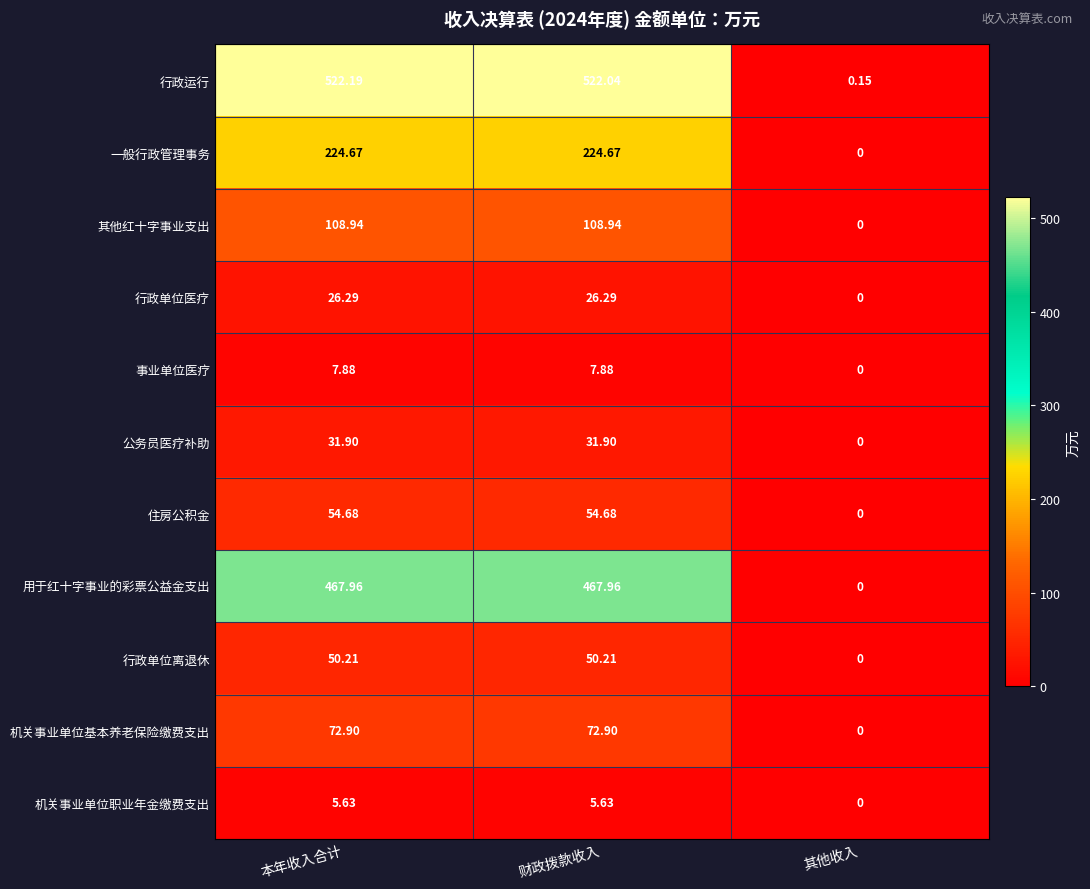

Which series changed the most between 本年收入合计 and 其他收入?

行政运行